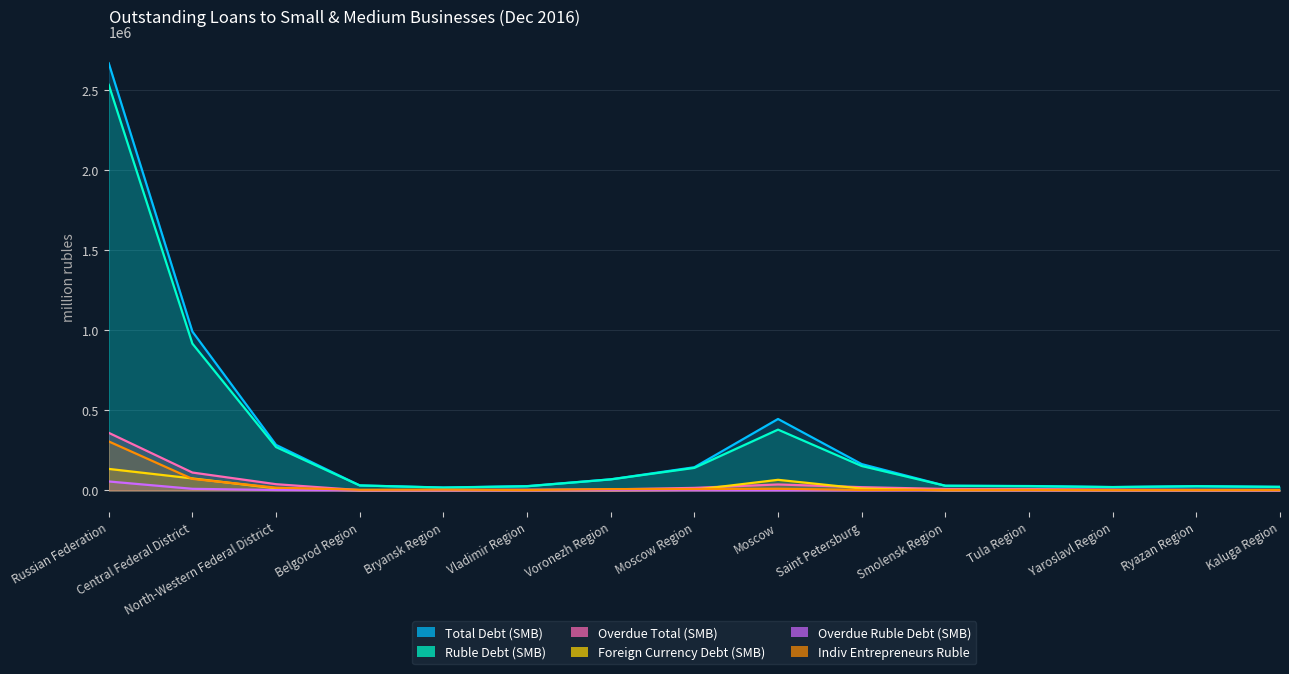

What is the difference between the maximum and minimum values in the Indiv Entrepreneurs Ruble series?

303666